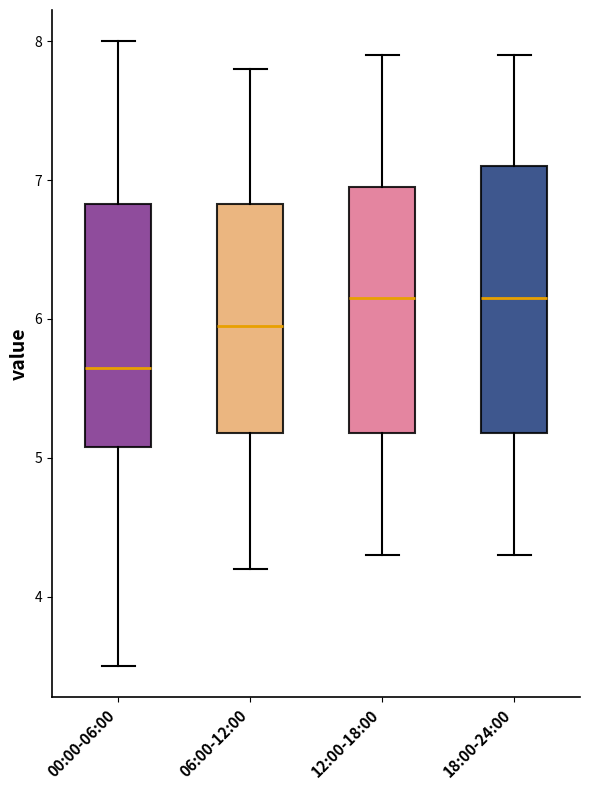

Reading left to right, read every box against the y-axis: the position of its median line, the range the box covers, and the ends of its whiskers. The values are not printed on the chart, so give them approximately, as read against the axis.

00:00-06:00: median 5.7, box 5.1 to 6.8, whiskers 3.5 to 8.0
06:00-12:00: median 6.0, box 5.2 to 6.8, whiskers 4.2 to 7.8
12:00-18:00: median 6.2, box 5.2 to 7.0, whiskers 4.3 to 7.9
18:00-24:00: median 6.2, box 5.2 to 7.1, whiskers 4.3 to 7.9